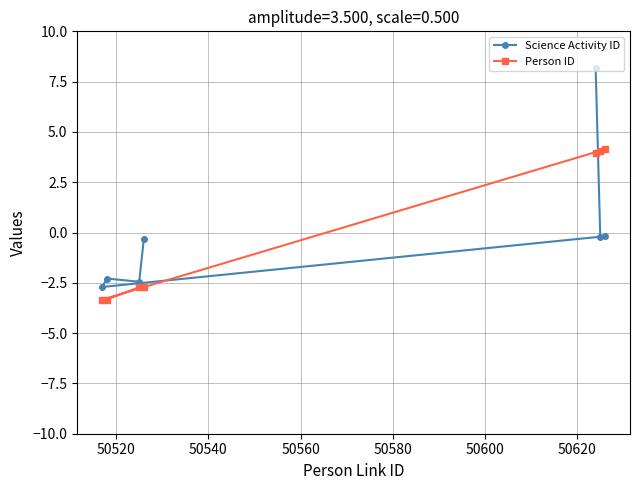

What is the value of the Person ID point at the 2nd from the left?

-3.3